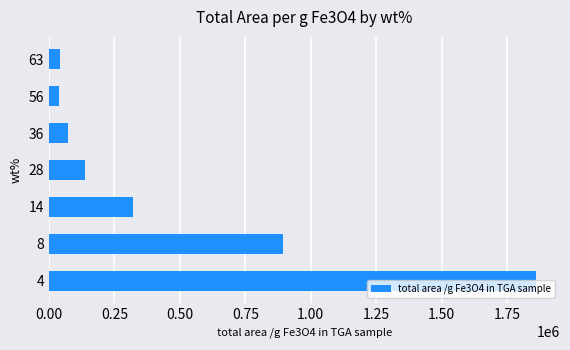

The value at 63 is 41403.8. True or false?

True